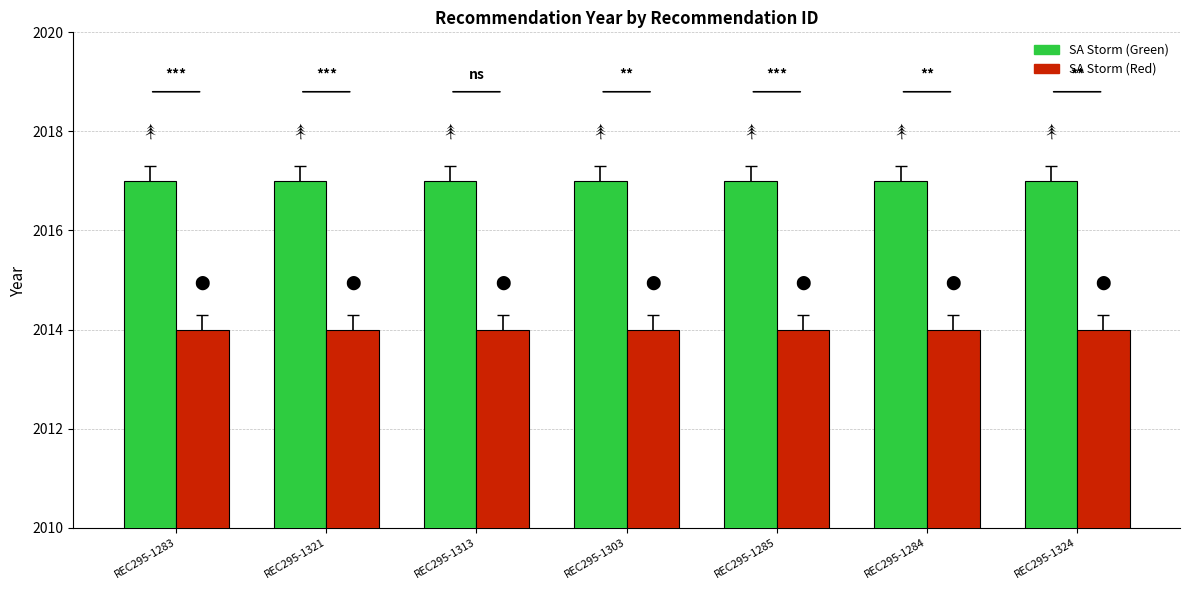

What is the sum of all SA Storm (Red) values?

14098